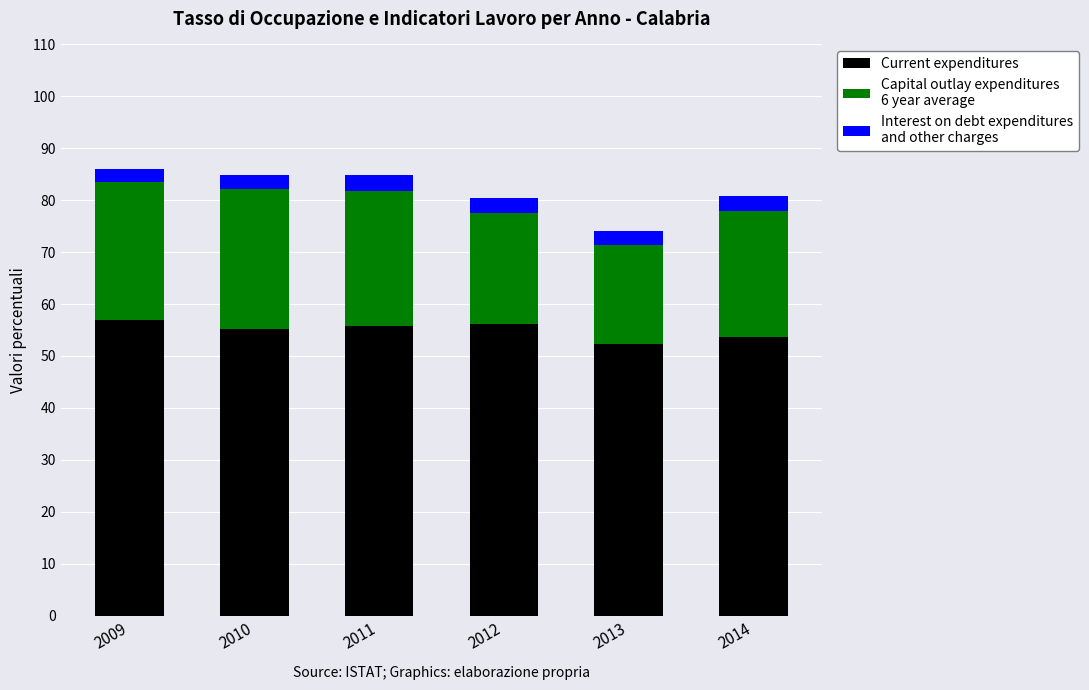

What is the total value across all series at 2012?

80.5